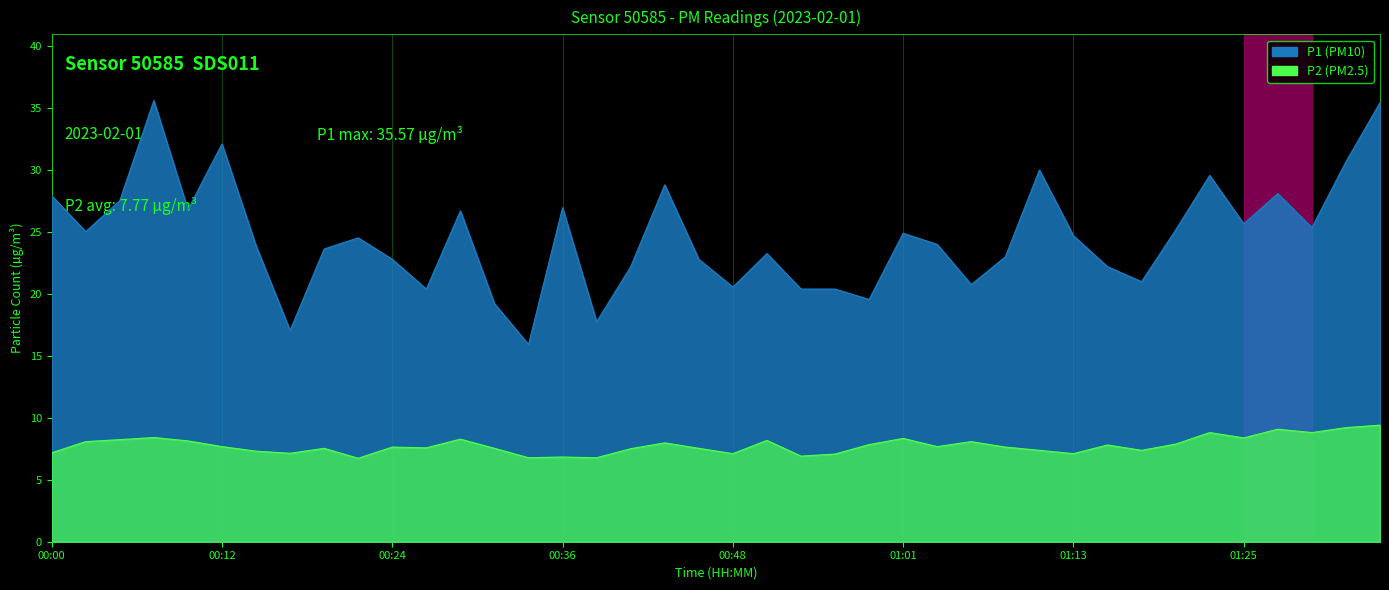

What is the label of the 3rd point from the right?

01:30